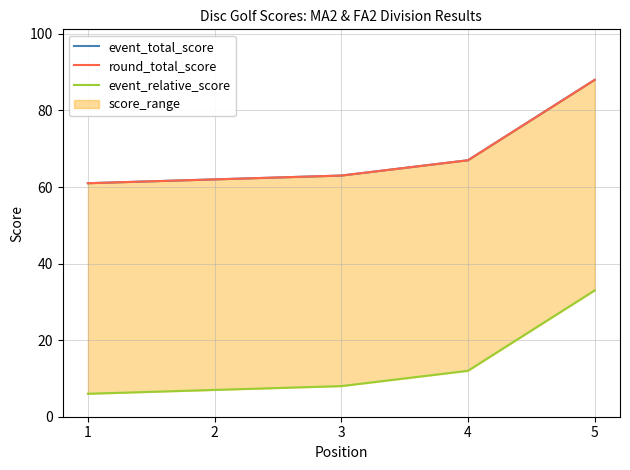

What are all the series names shown in the legend?

event_total_score, round_total_score, event_relative_score